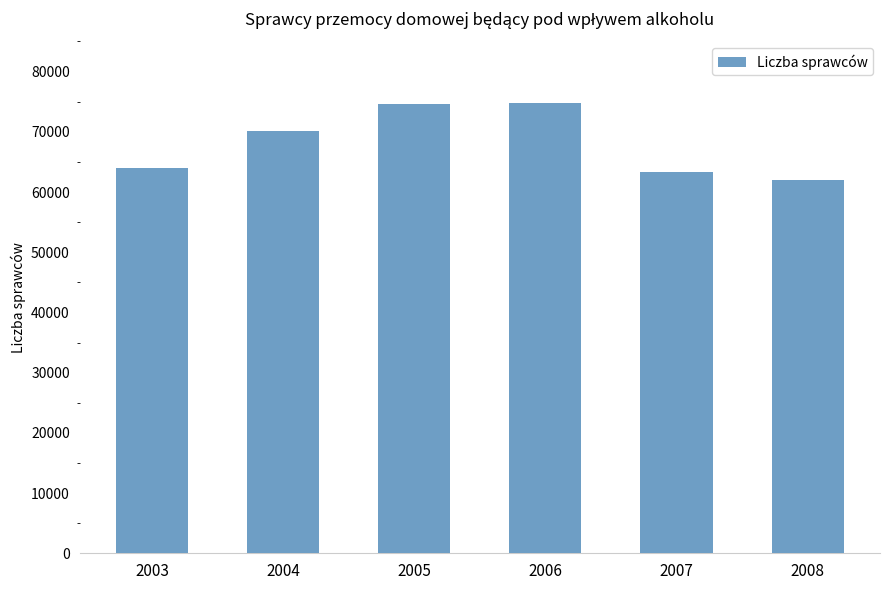

What is the ratio of the value at 2008 to the value at 2005?

0.8